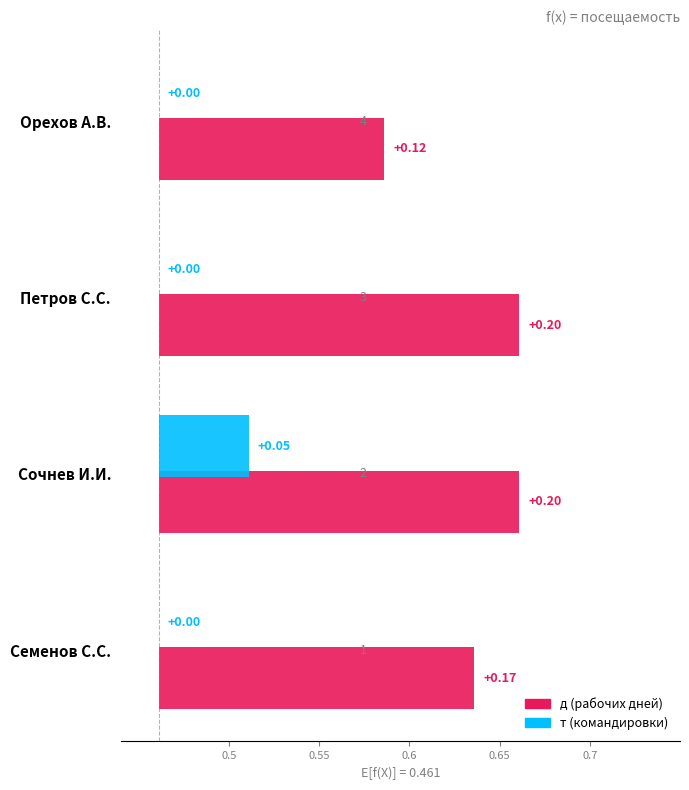

What is the maximum value for д (рабочих дней)?

0.2